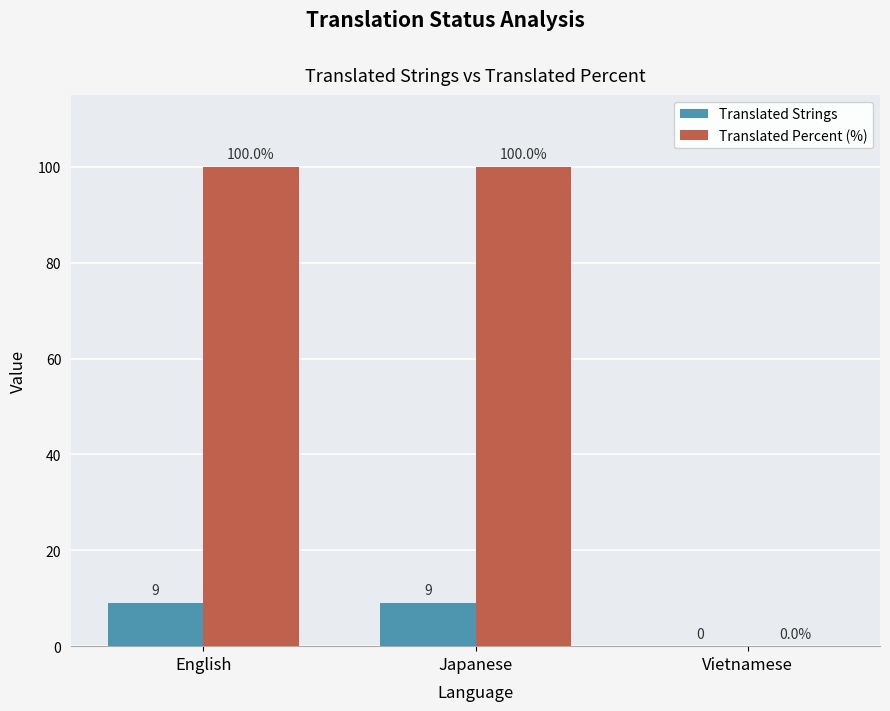

Read the Translated Percent (%) value at English, to the nearest 5.

100